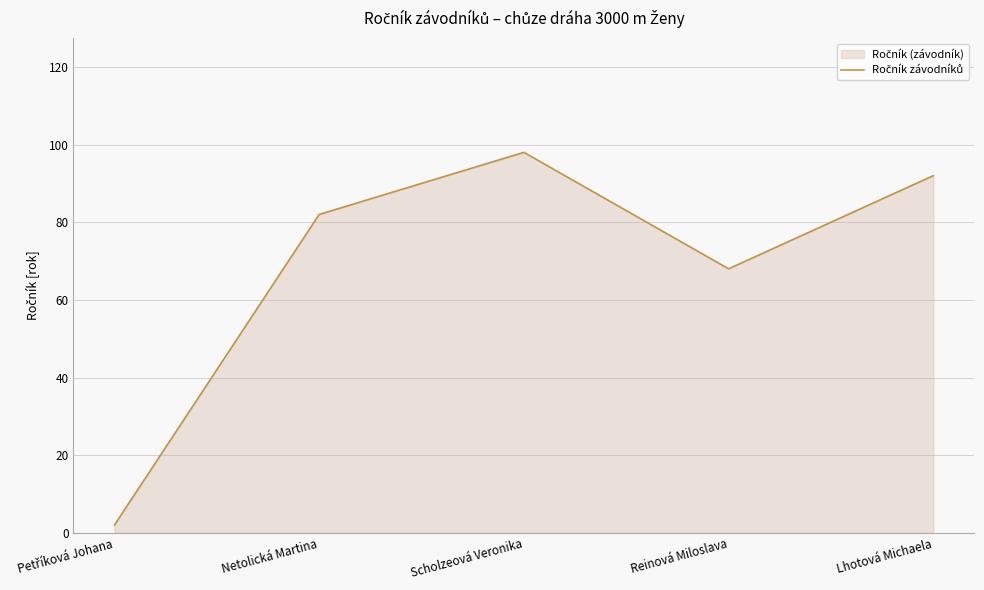

Where is the first local maximum?

Scholzeová Veronika